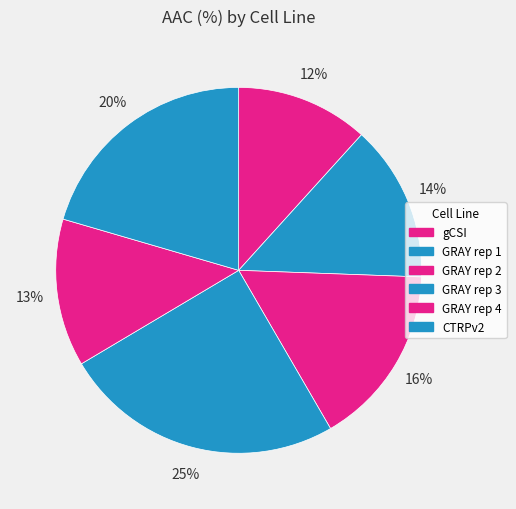

What is the total percentage of gCSI and GRAY rep 4?

24.8%